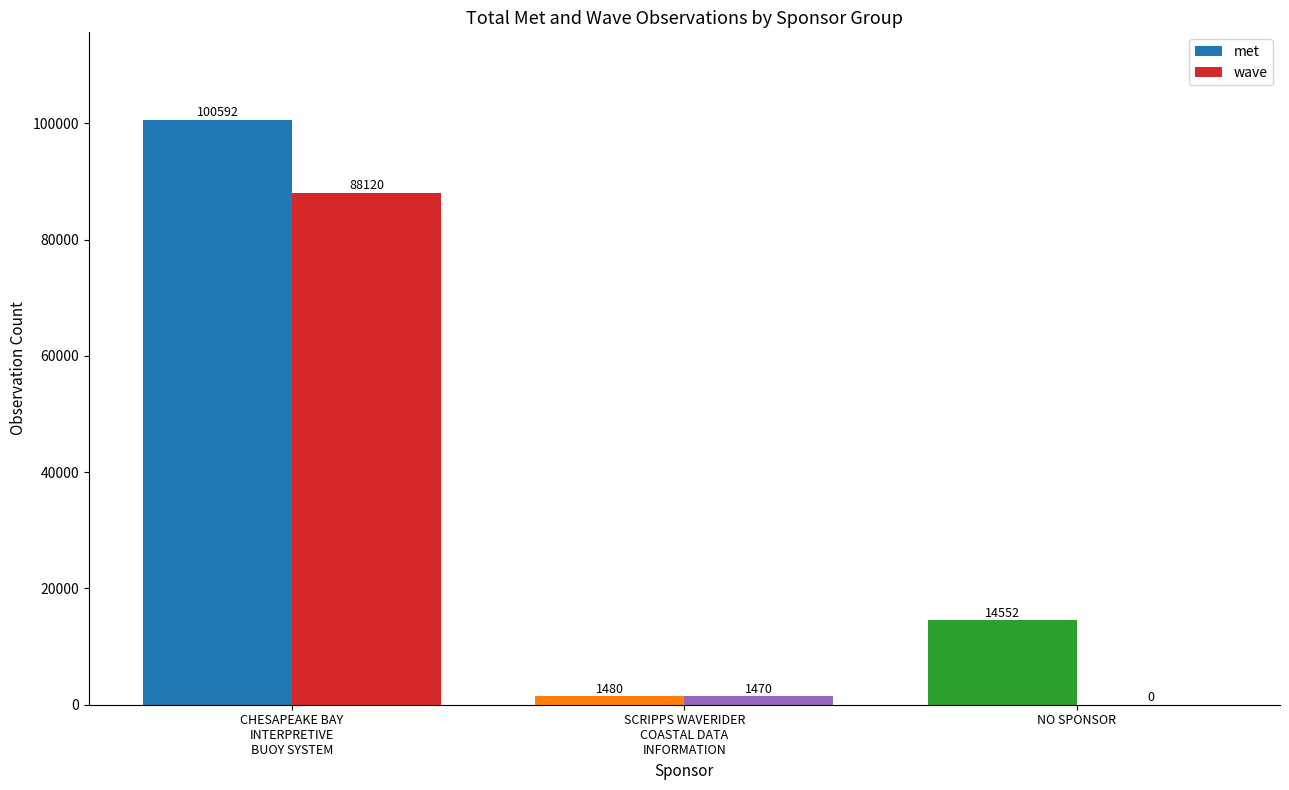

Reading left to right, list all the values displayed in this chart.

met: CHESAPEAKE BAY
INTERPRETIVE
BUOY SYSTEM=100592	SCRIPPS WAVERIDER
COASTAL DATA
INFORMATION=1480	NO SPONSOR=14552
wave: CHESAPEAKE BAY
INTERPRETIVE
BUOY SYSTEM=88120	SCRIPPS WAVERIDER
COASTAL DATA
INFORMATION=1470	NO SPONSOR=0